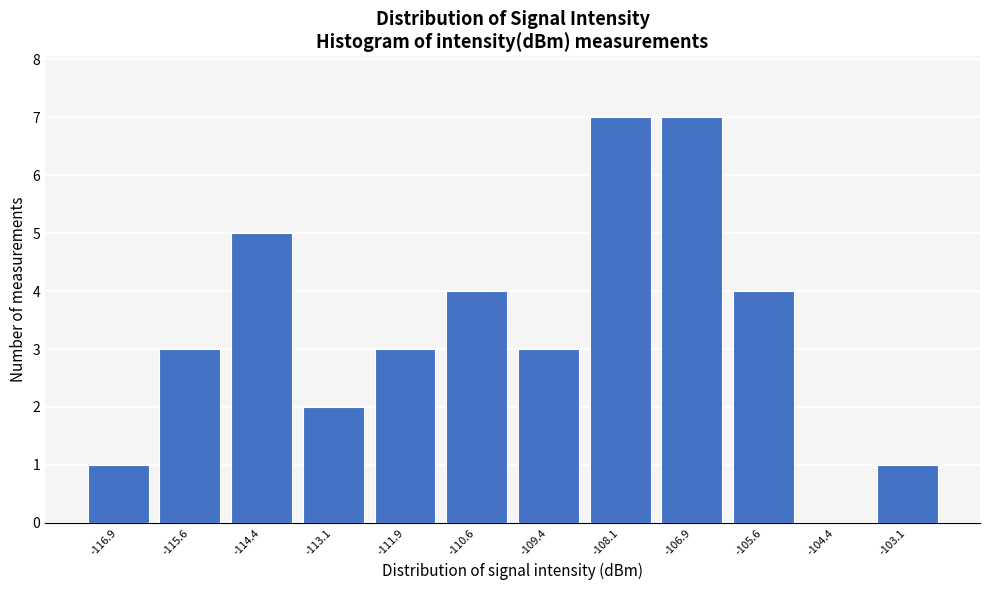

What is the height of the bar covering -113.75 to -112.50 on the x-axis? Neither the bar edges nor the heights are printed on the chart, so give them approximately, as read against the axes.

2